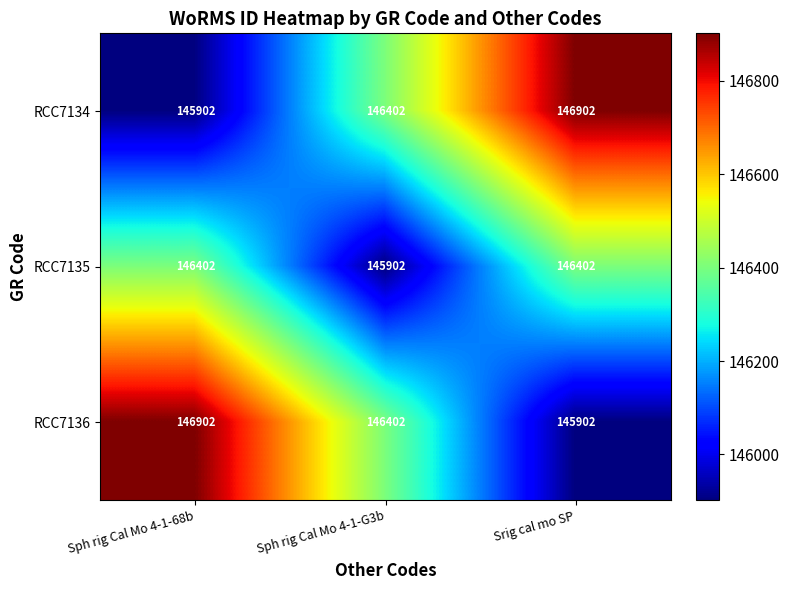

What is the sum of the RCC7134 values at Srig cal mo SP and Sph rig Cal Mo 4-1-G3b?

293304